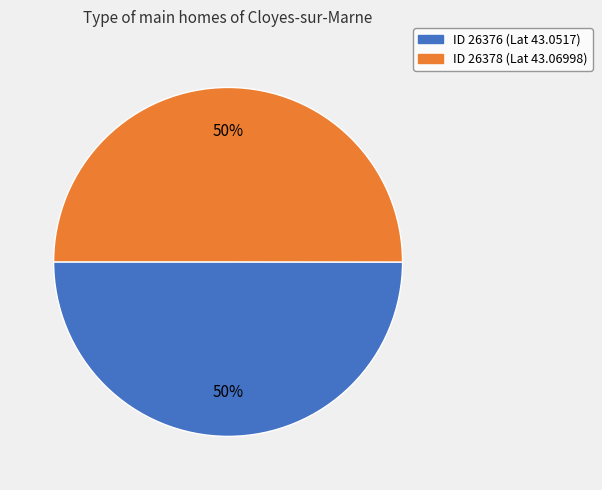

To the nearest percent, what is the average slice percentage?

50%